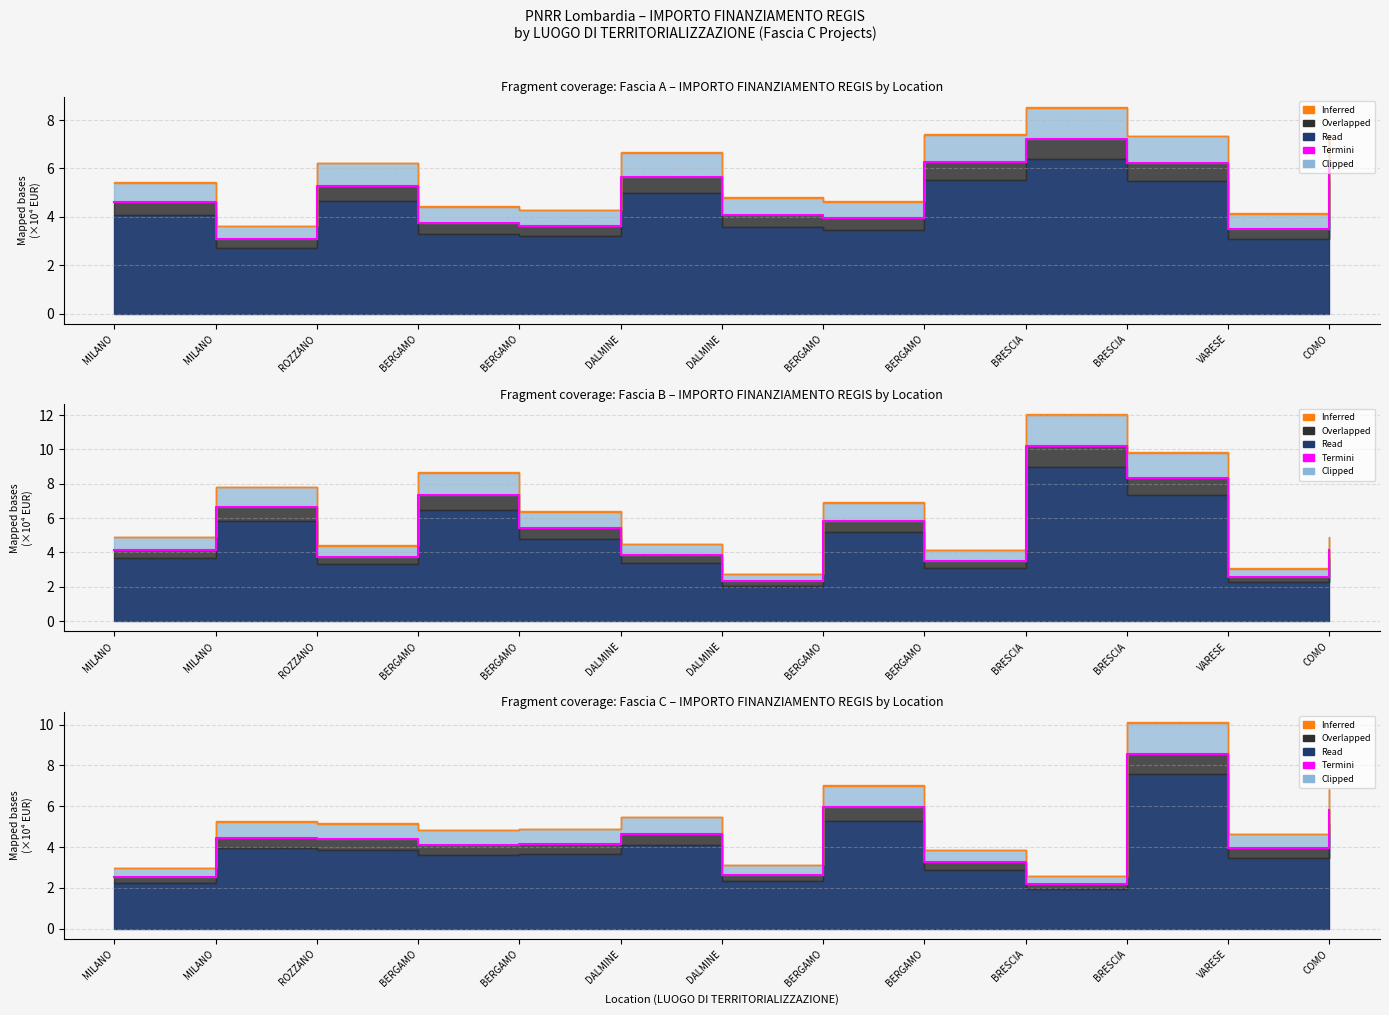

Approximately how many times larger is the value at BERGAMO compared to DALMINE?

0.9